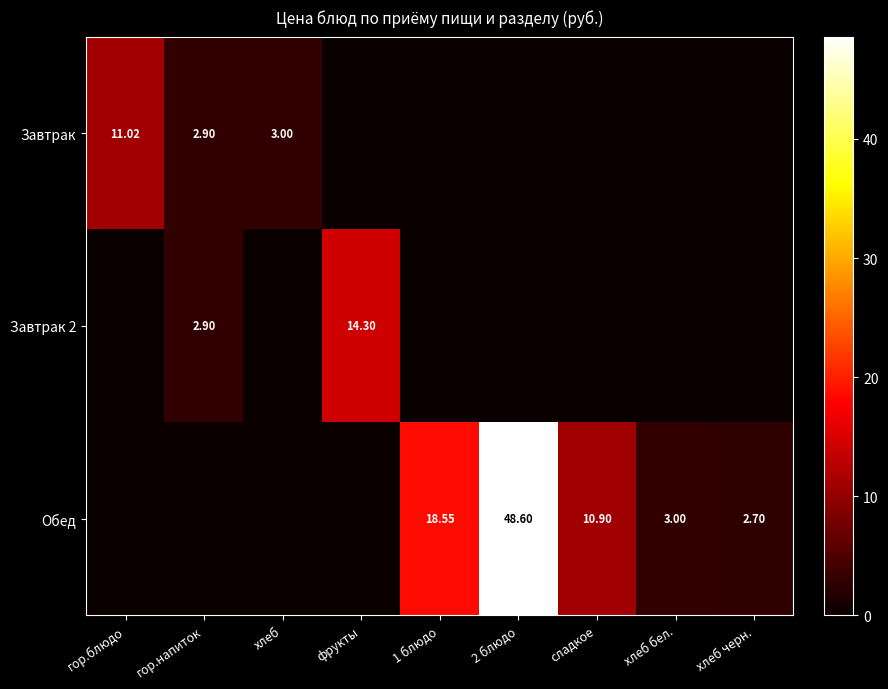

Is the value of Обед at 1 блюдо greater than the value of Завтрак at гор.напиток?

Yes